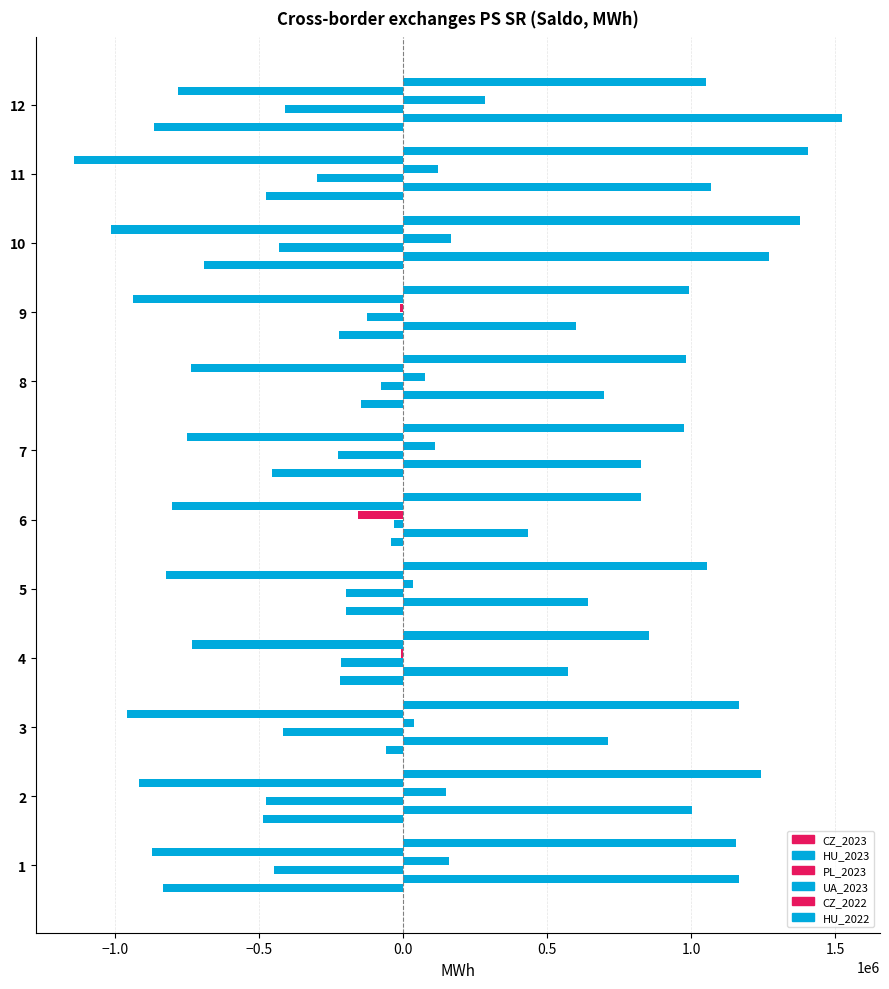

How many series are shown in this chart?

6